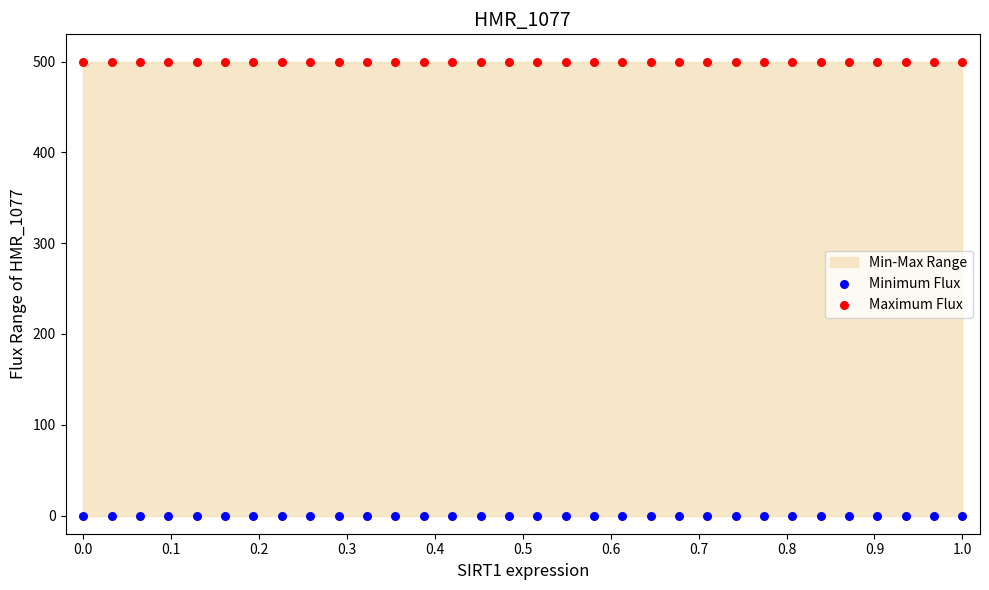

Which series contains the highest Y value?

Maximum Flux